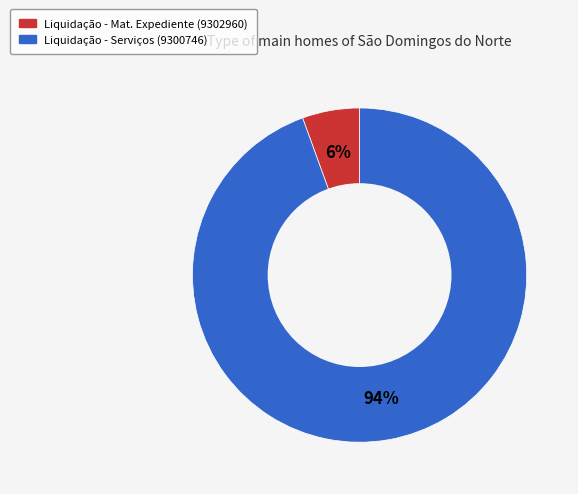

To the nearest percent, what is the average slice percentage?

50%